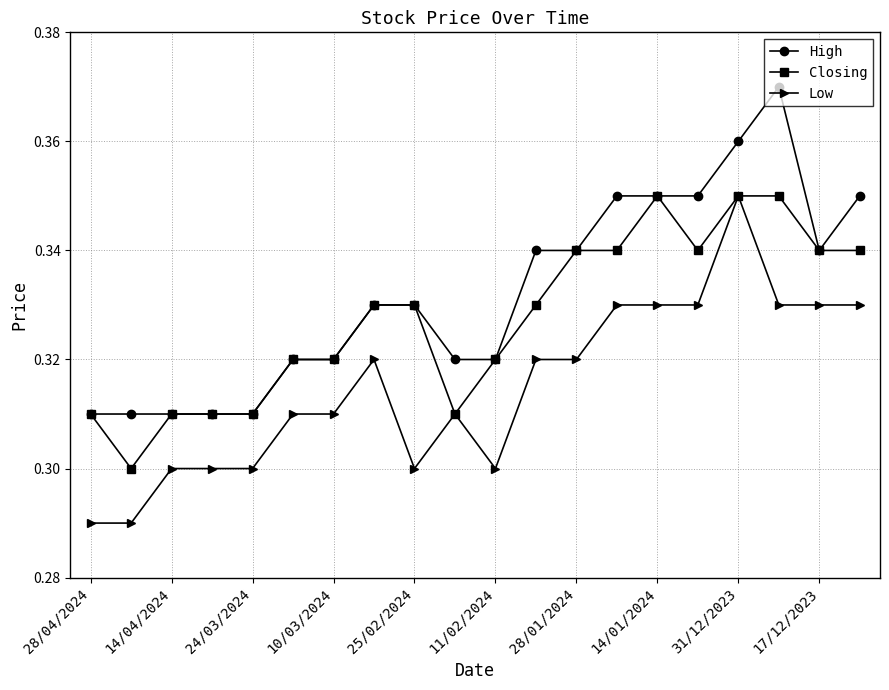

Does the chart display data point markers on the line(s)?

Yes